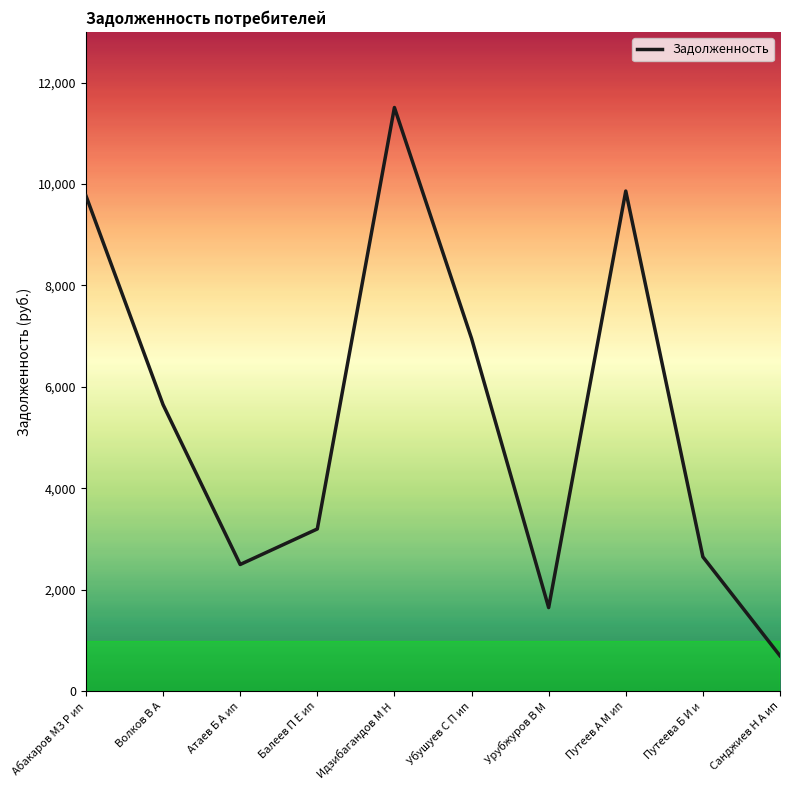

Where is the data nearest to the value 6104?

Волков В А